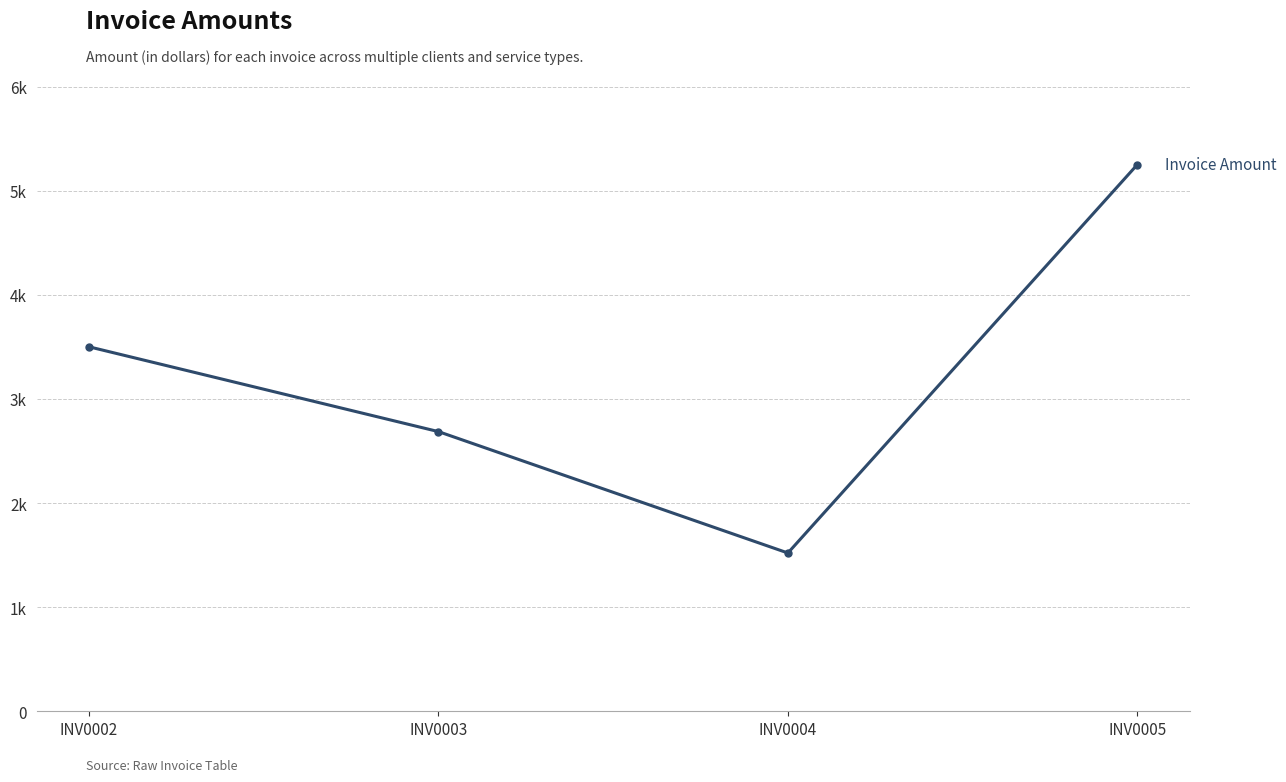

Does the chart have visible grid lines?

Yes